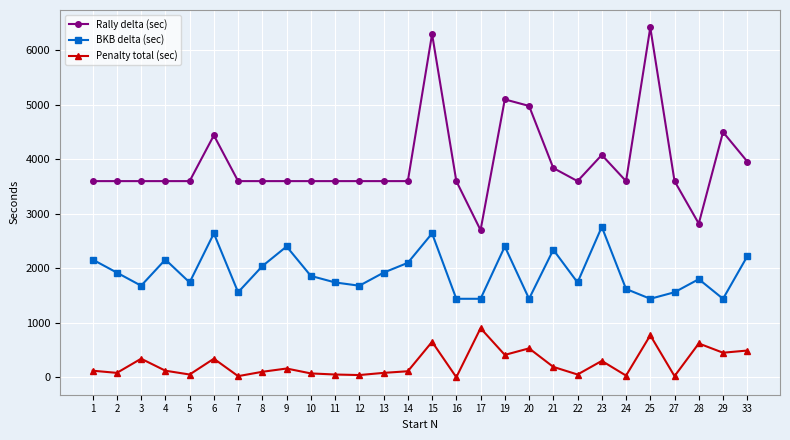

At which category does the chart reach its peak across all series?

25